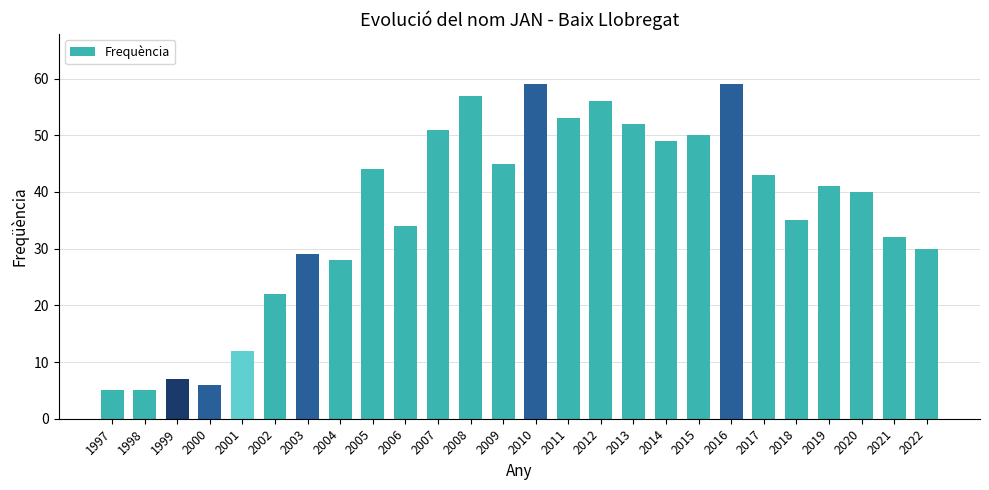

What is the ratio of the value at 2006 to the value at 2001?

2.8